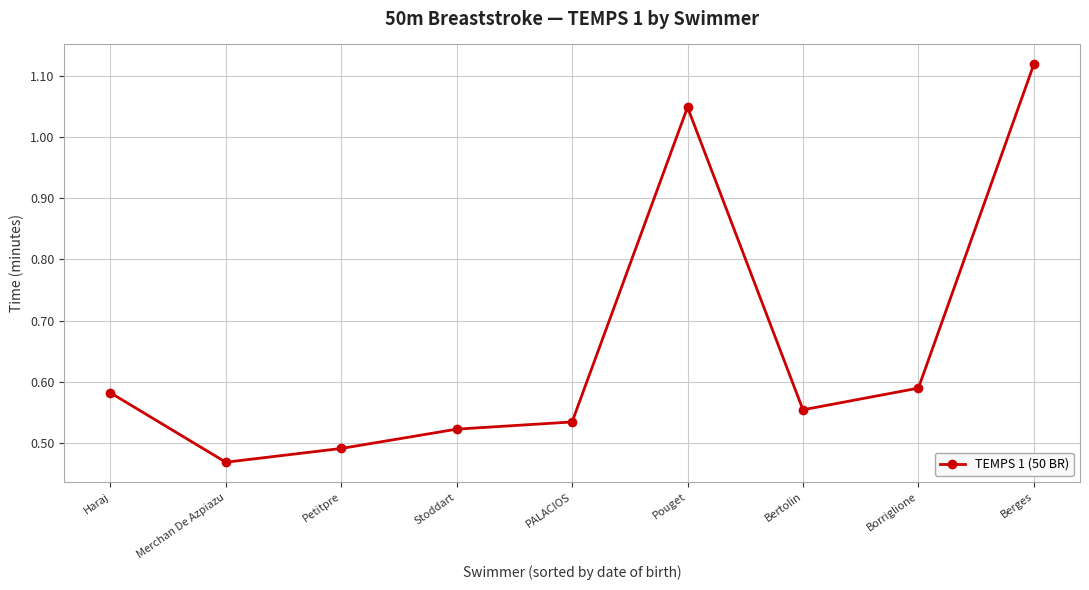

What is the label of the 9th point from the right?

Haraj